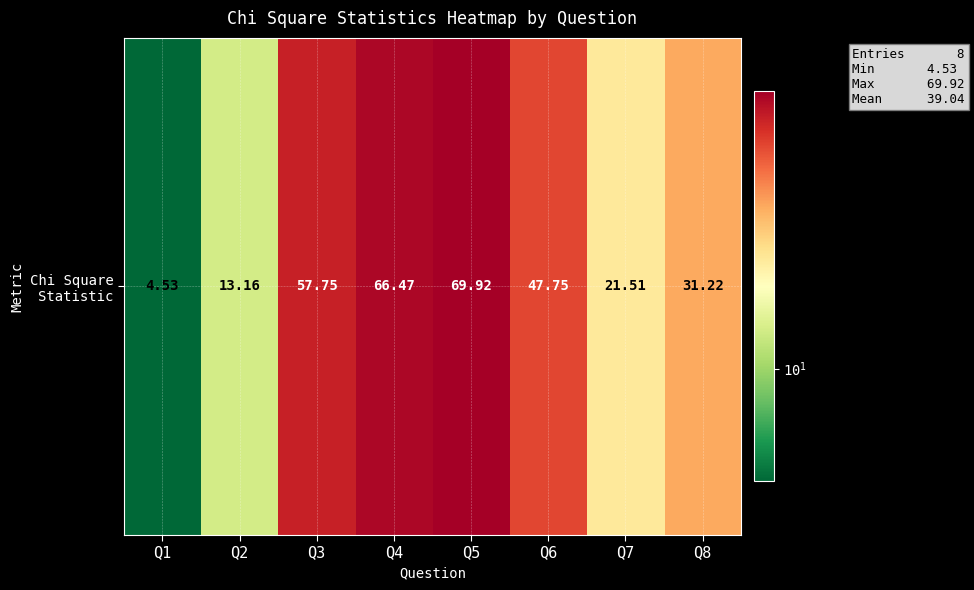

Read the value at Q2.

13.2